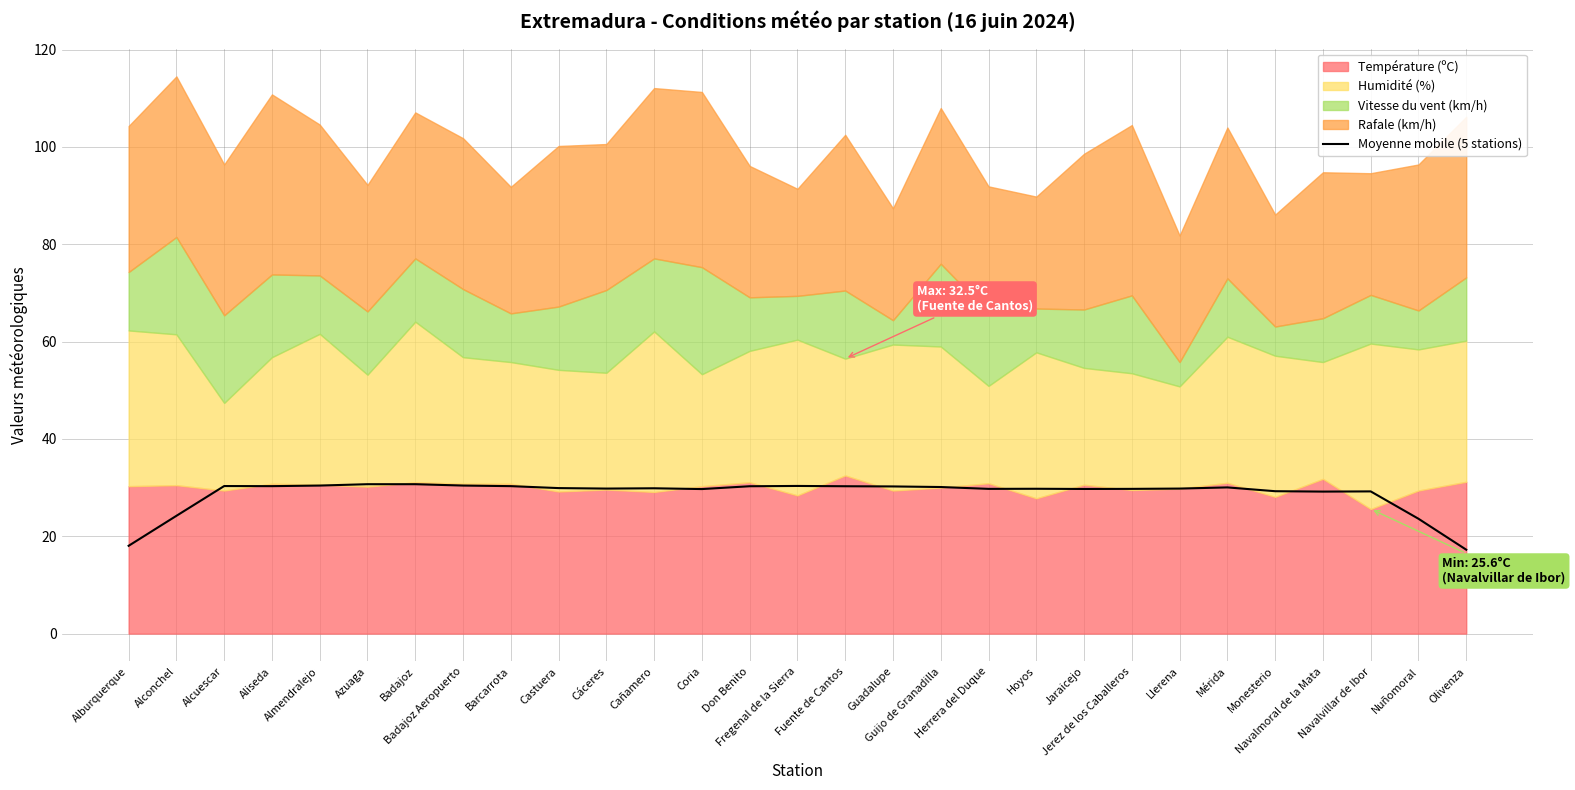

What is the ratio of the value at Aliseda to the value at Castuera?

1.0